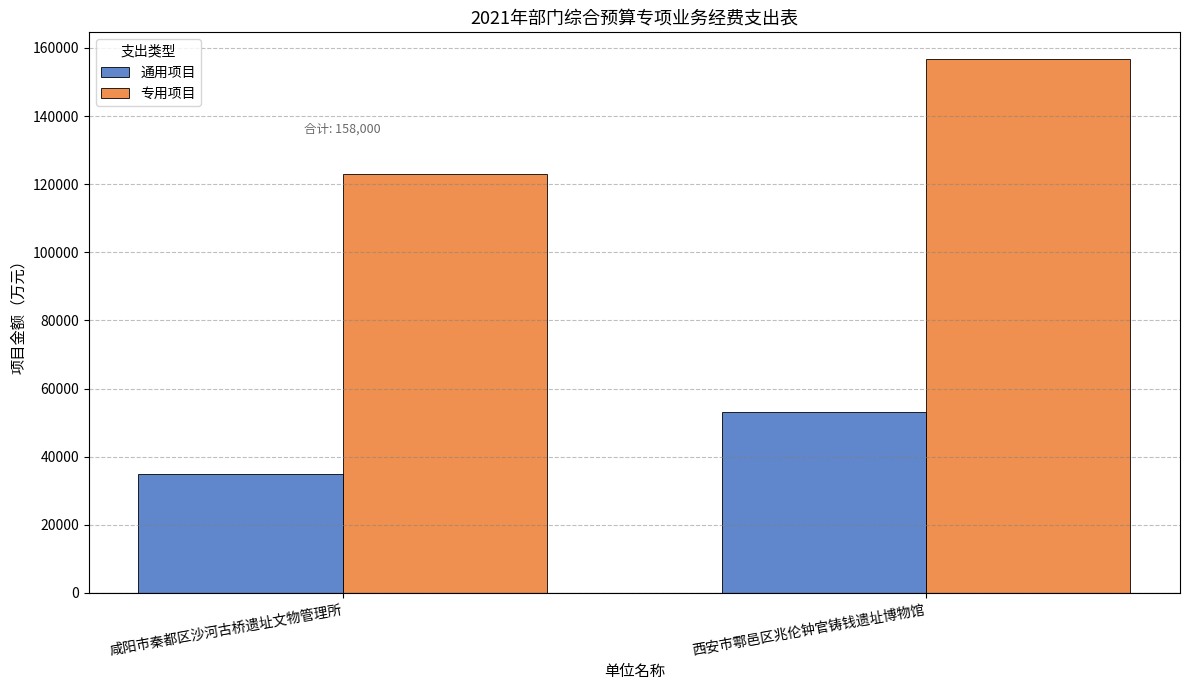

The 通用项目 series shows 53000 at 西安市鄠邑区兆伦钟官铸钱遗址博物馆. True or false?

True